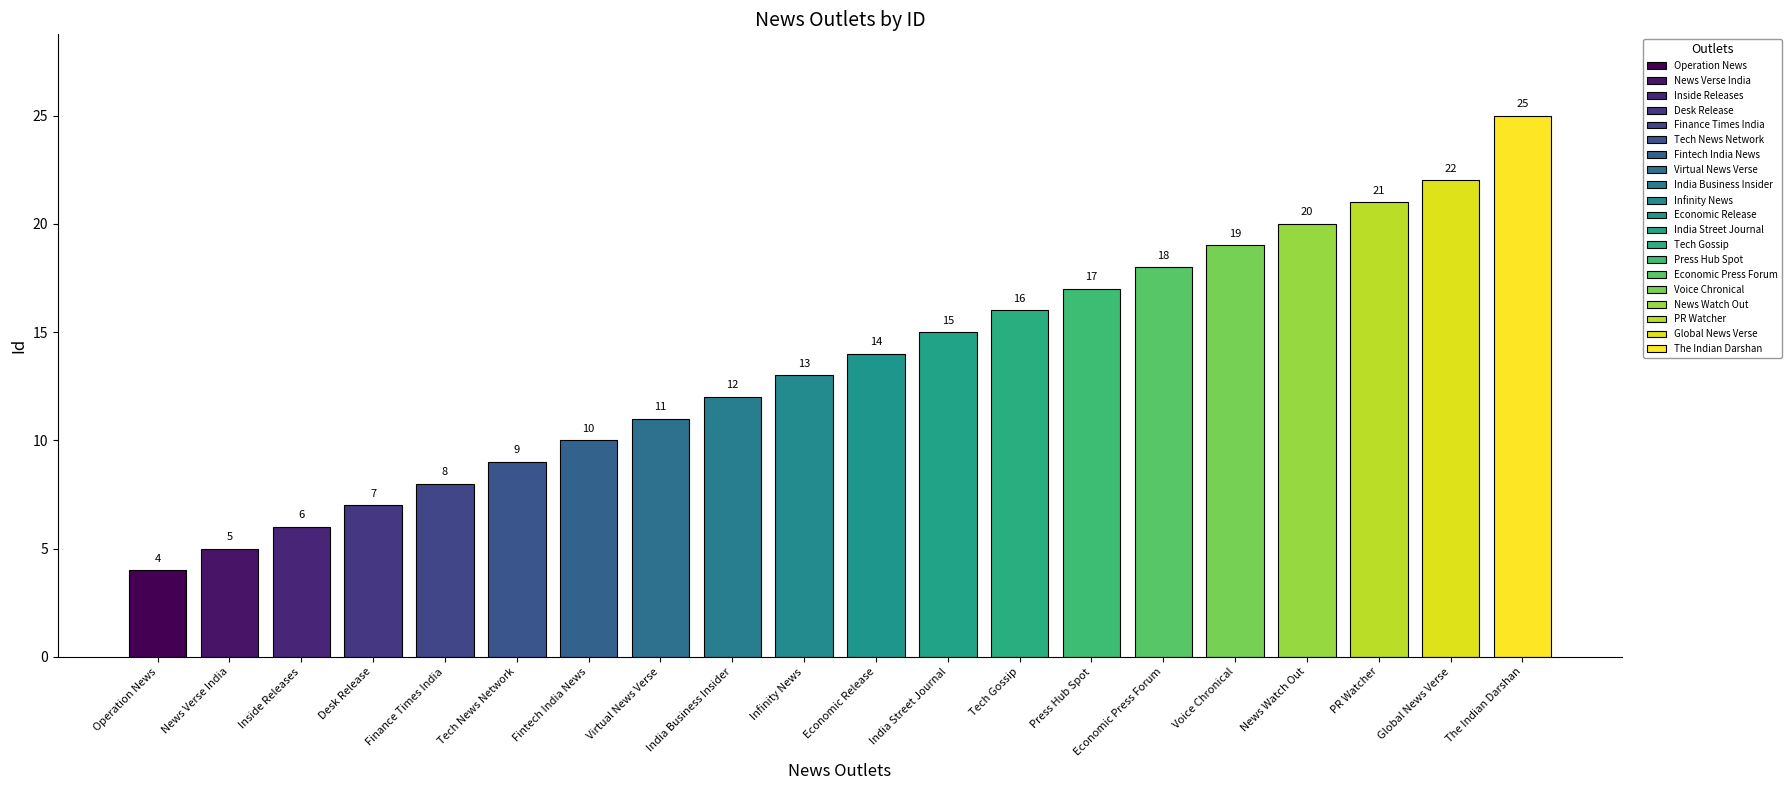

What is the greatest value displayed?

25